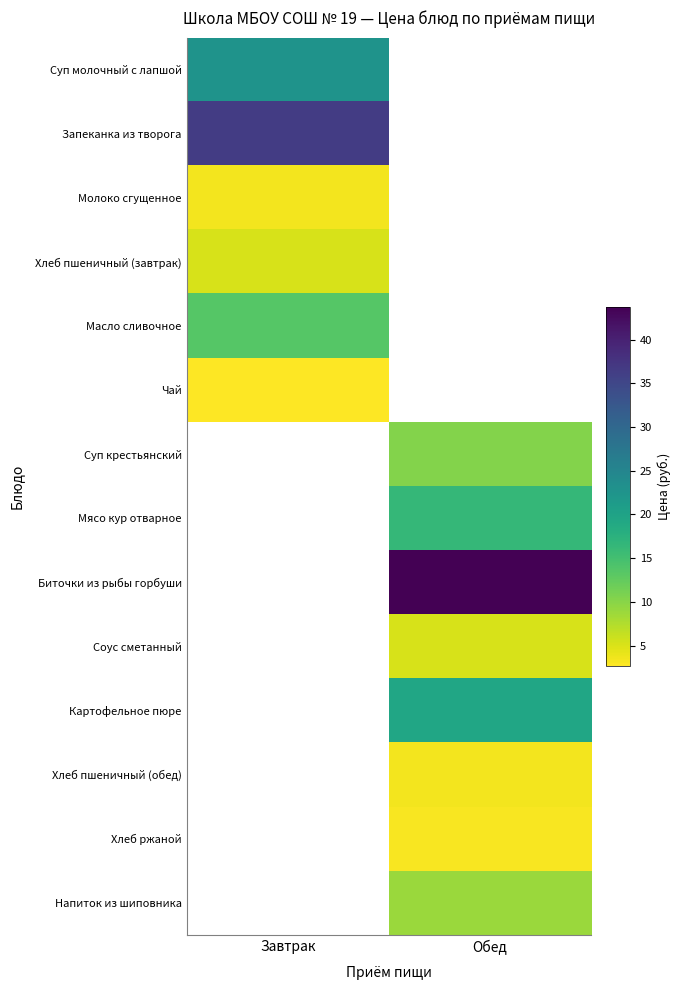

At which label is Суп молочный с лапшой closest to 22?

Завтрак